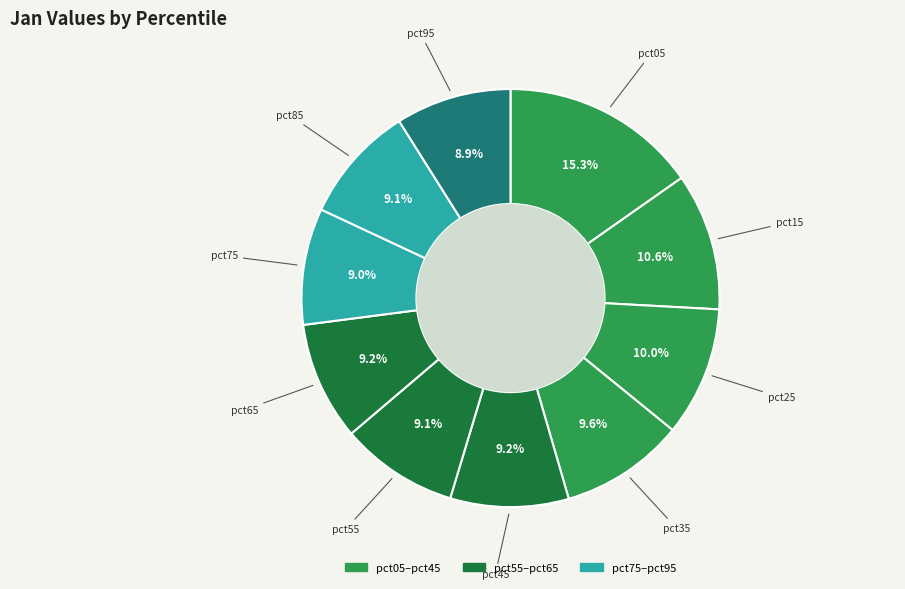

Which category has the smallest portion of the pie?

pct95